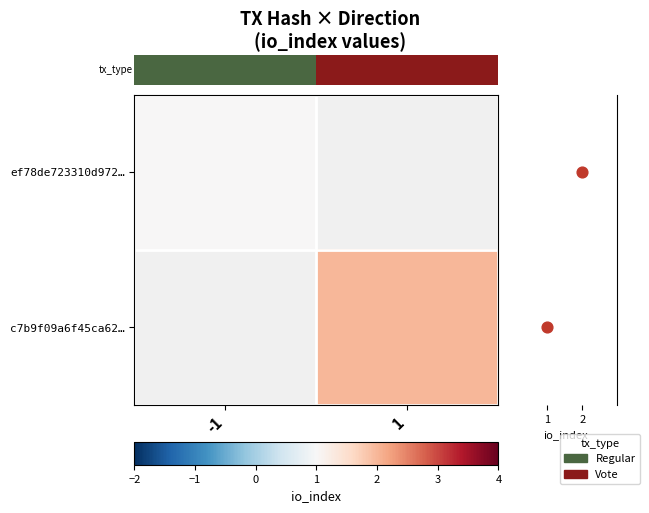

Is it true that ef78de723310d972… equals 0.2 at -1?

False